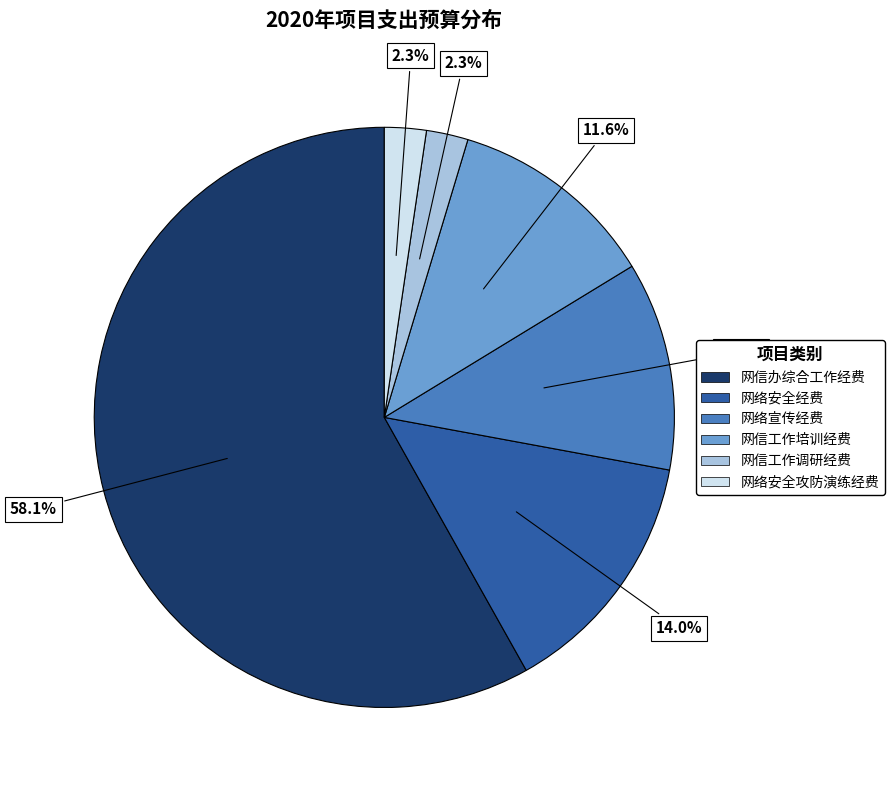

To the nearest percent, what is the average slice percentage?

17%